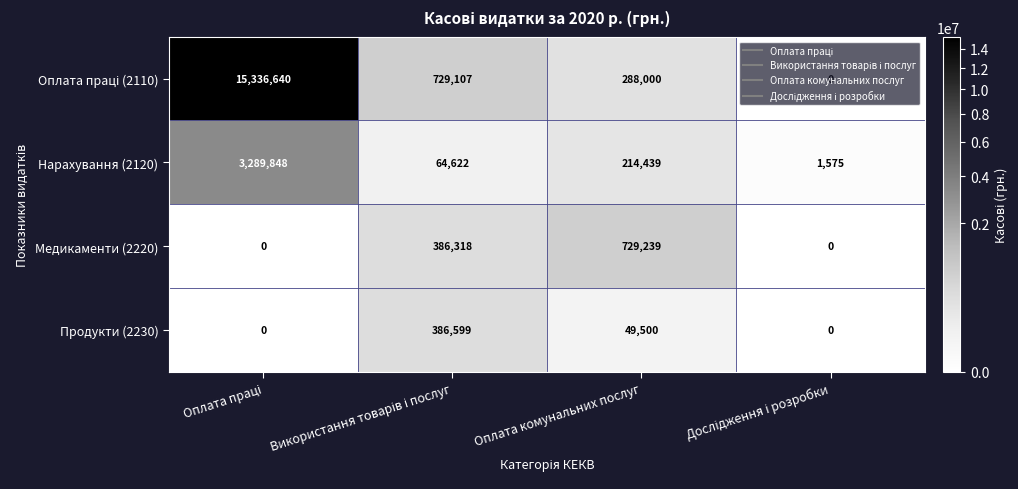

What is the average value of the Нарахування (2120) series?

892621